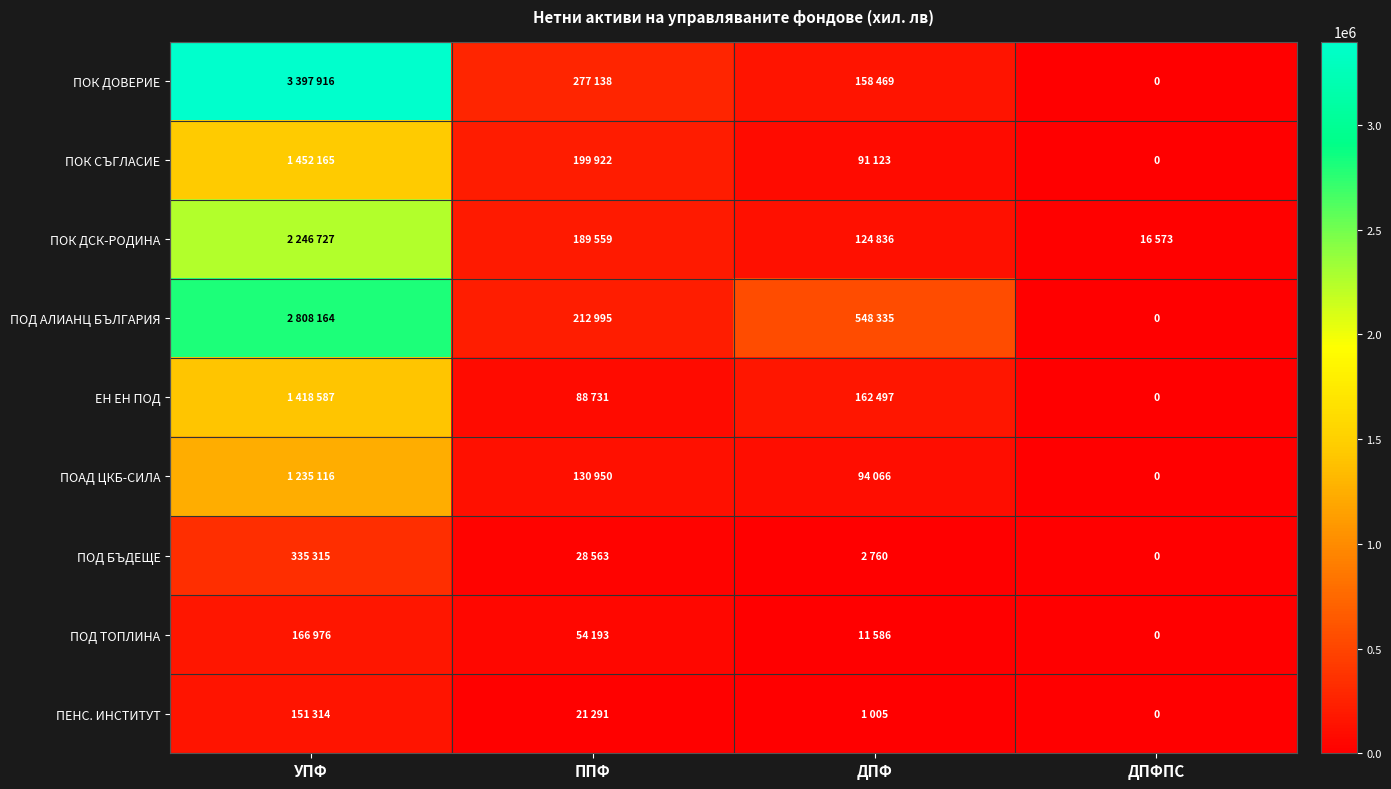

Which series has the widest spread of values?

ПОК ДОВЕРИЕ